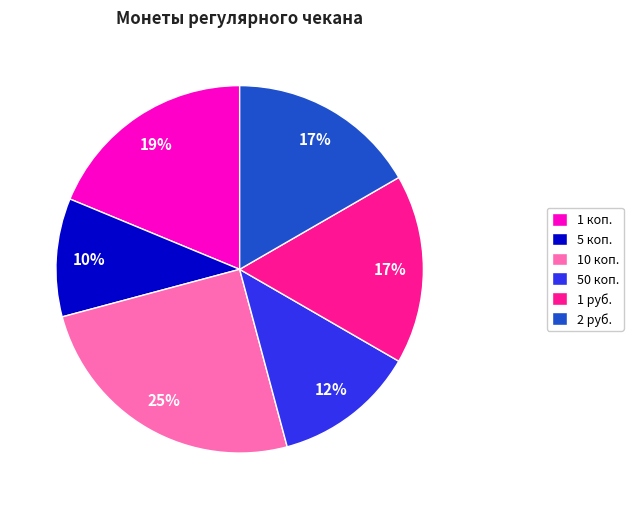

To the nearest percent, what is the combined percentage of 10 коп. and 1 коп.?

44%